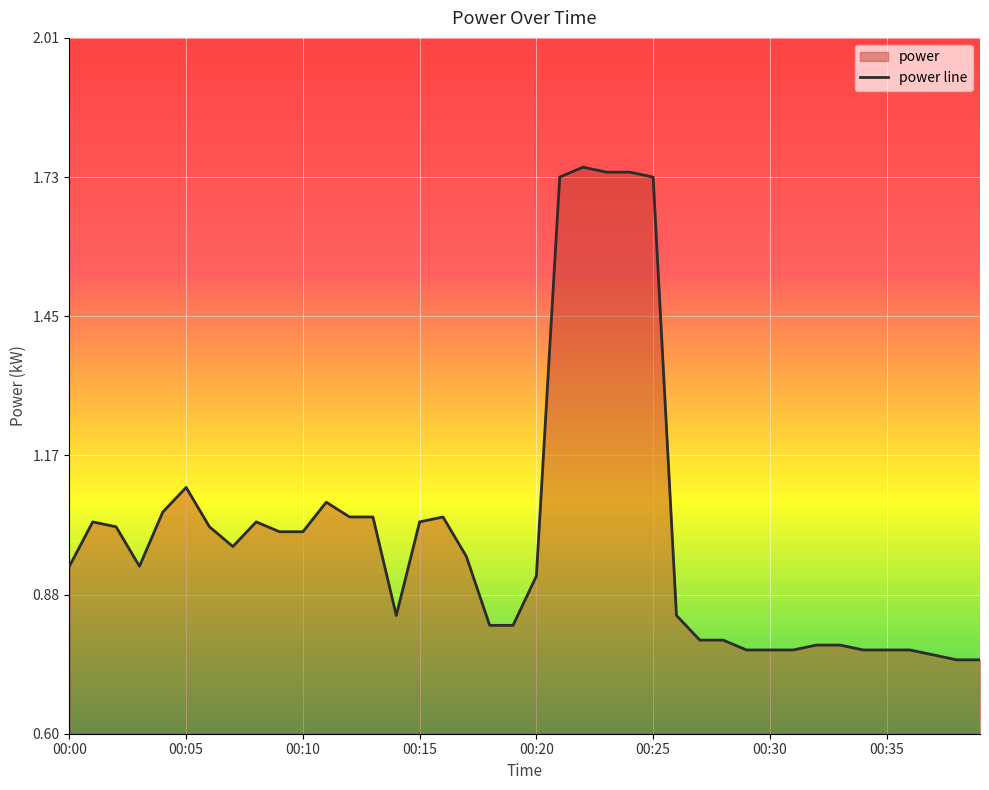

Where is the data nearest to the value 1?

00:09